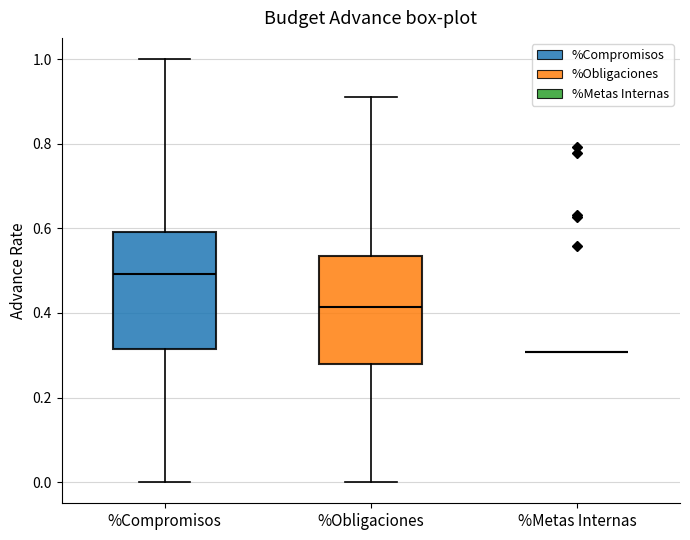

Reading left to right, transcribe this box plot: for each box, give where its median line is, the range the box spans, and where its two whiskers end, as read against the y-axis. The values are not printed on the chart, so give them approximately, as read against the axis.

%Compromisos: median 0.50, box 0.32 to 0.60, whiskers 0.00 to 1.00
%Obligaciones: median 0.42, box 0.28 to 0.54, whiskers 0.00 to 0.90
%Metas Internas: box collapsed to a line at 0.30, whiskers 0.30 to 0.30